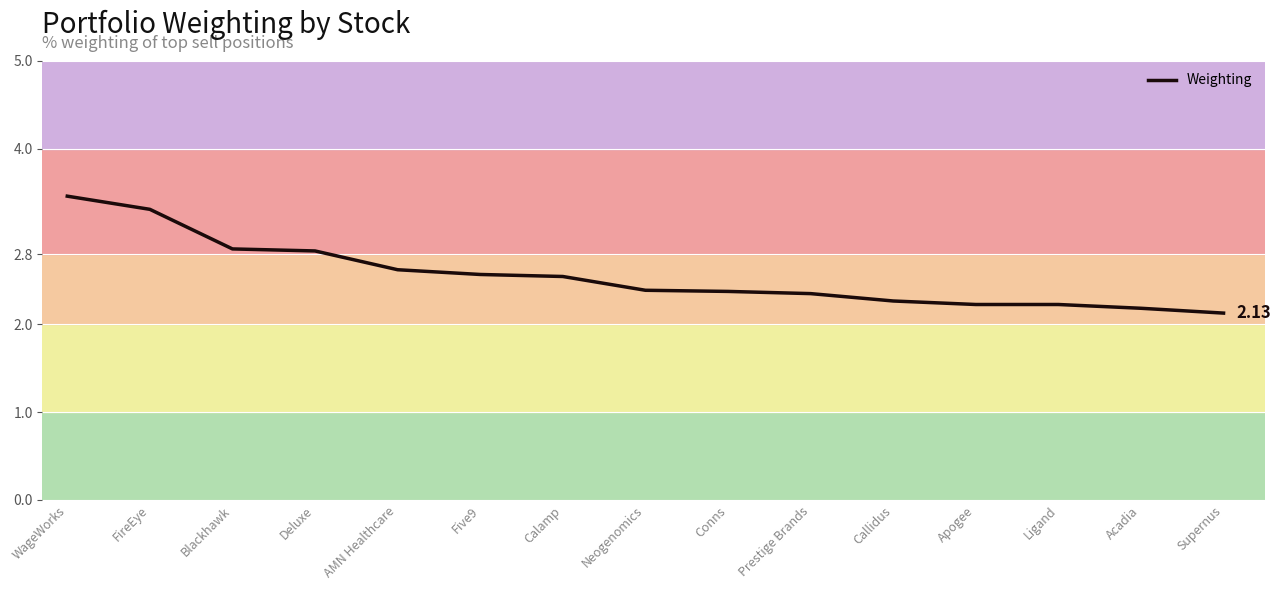

Which category has the lowest value across all series?

Supernus